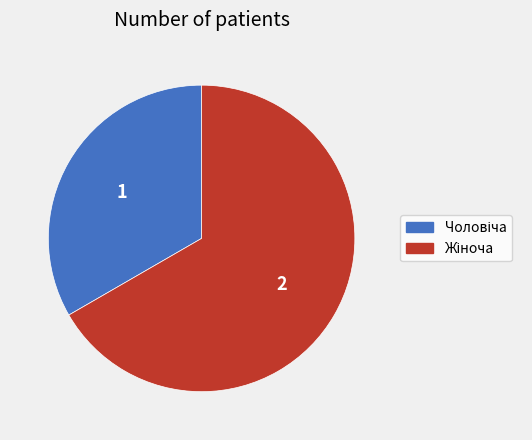

Is there any slice that represents more than half of the pie?

Yes